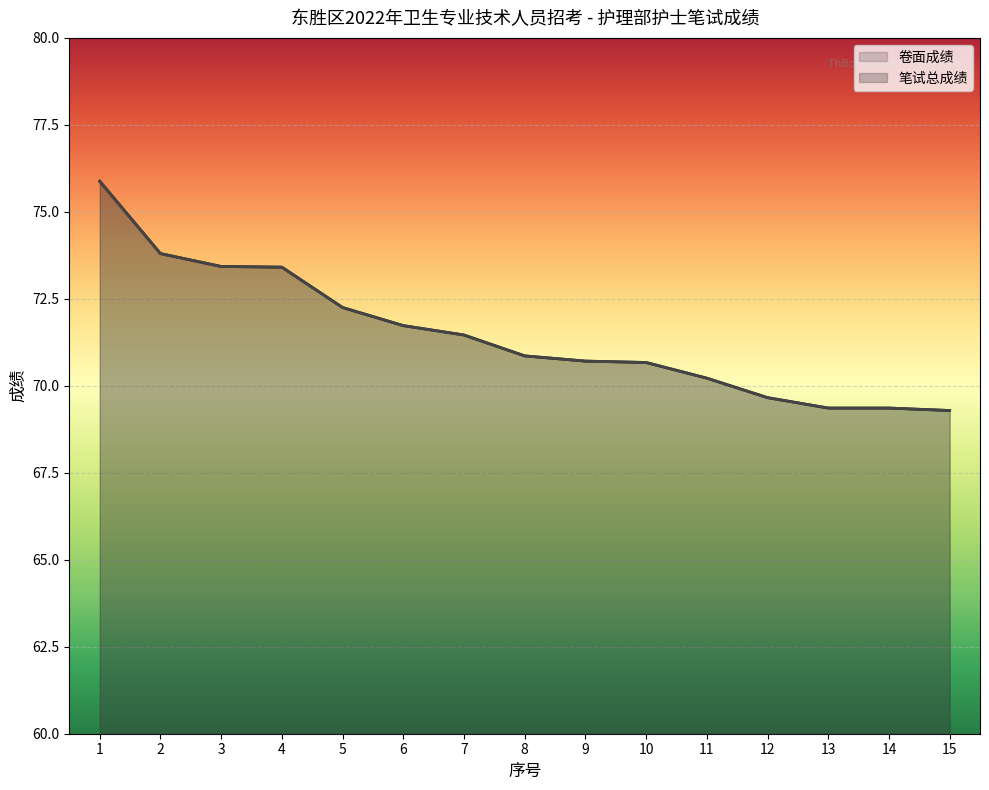

What is the average value of the 笔试总成绩 series?

71.5